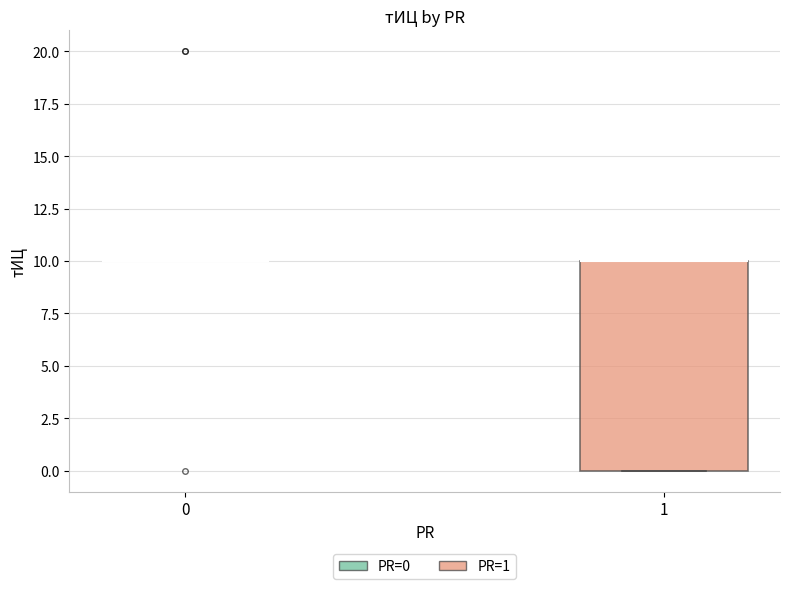

Comparing the boxes themselves (not the whiskers), which one is the tallest?

1